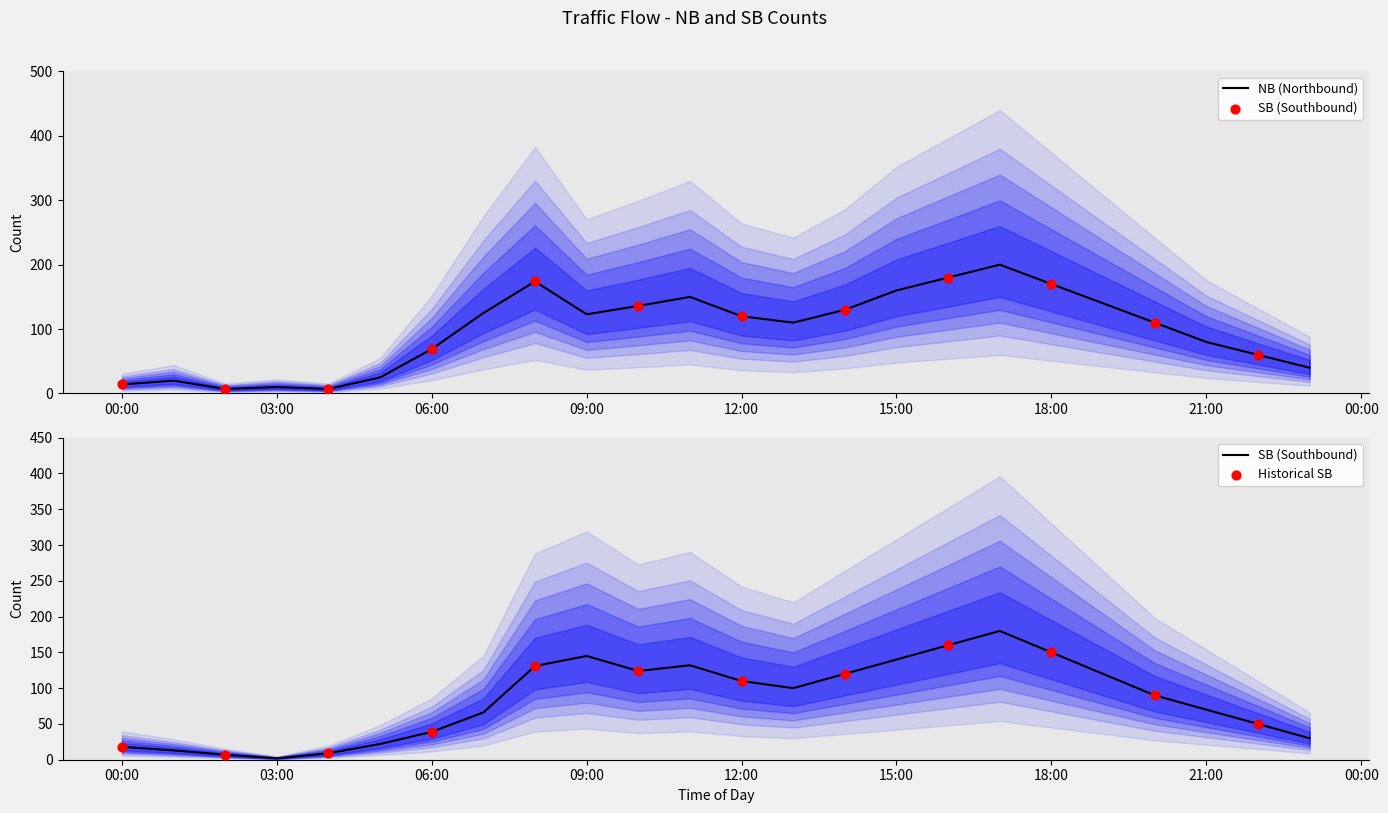

Is the value of NB at 21:00 greater than the value of SB at 22:00?

Yes